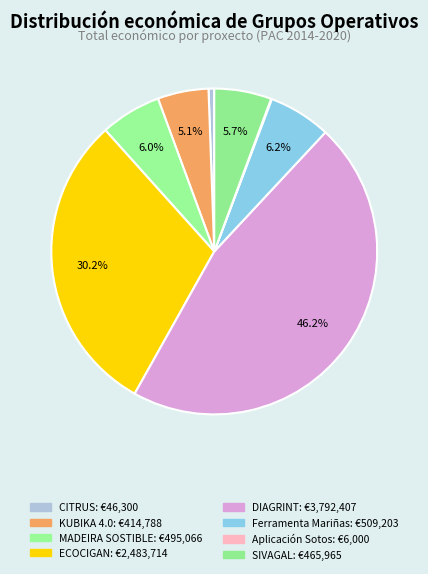

How many slices are in this pie chart?

8